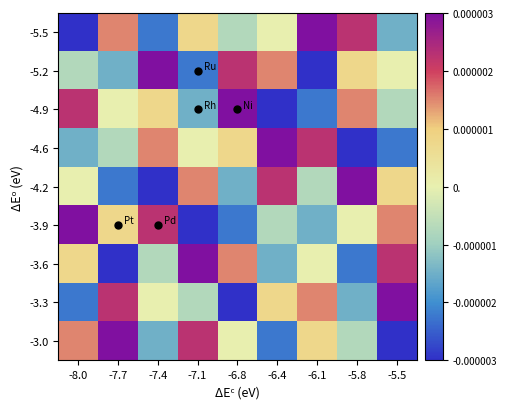

How many series are shown in this chart?

9